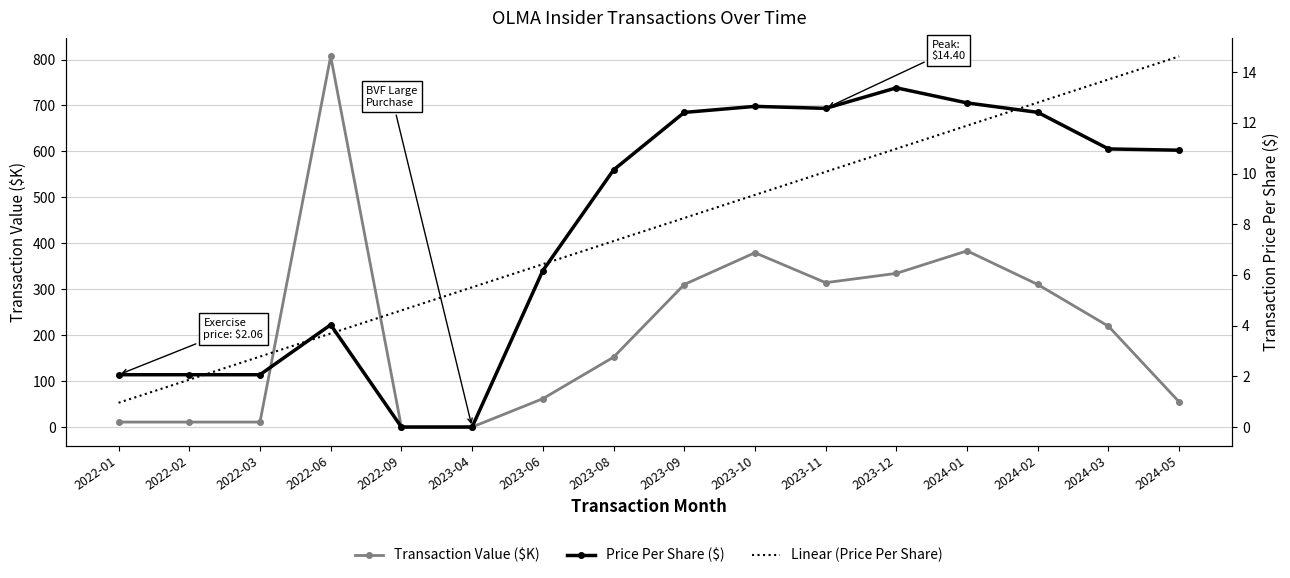

Reading right to left, list all the values displayed in this chart.

Transaction Value ($K): 2024-05=54.6	2024-03=219.4	2024-02=310.3	2024-01=383.6	2023-12=334.5	2023-11=314.2	2023-10=379.4	2023-09=310.2	2023-08=152.1	2023-06=61.7	2023-04=0.0	2022-09=0.0	2022-06=806.9	2022-03=10.8	2022-02=10.8	2022-01=10.8
Price Per Share ($): 2024-05=10.9	2024-03=11.0	2024-02=12.4	2024-01=12.8	2023-12=13.4	2023-11=12.6	2023-10=12.6	2023-09=12.4	2023-08=10.1	2023-06=6.2	2023-04=0.0	2022-09=0.0	2022-06=4.0	2022-03=2.1	2022-02=2.1	2022-01=2.1
Linear (Price Per Share): 2024-05=14.6	2024-03=13.7	2024-02=12.8	2024-01=11.9	2023-12=11.0	2023-11=10.1	2023-10=9.2	2023-09=8.2	2023-08=7.3	2023-06=6.4	2023-04=5.5	2022-09=4.6	2022-06=3.7	2022-03=2.8	2022-02=1.9	2022-01=1.0